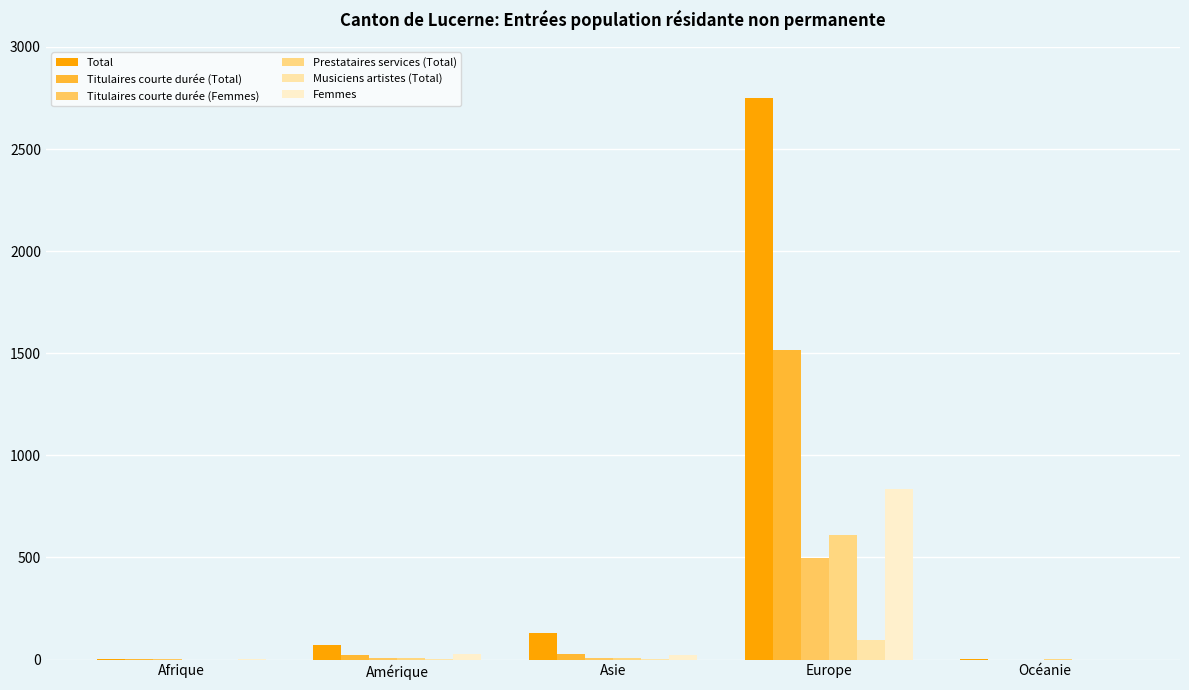

Which series changed the most between Asie and Europe?

Total